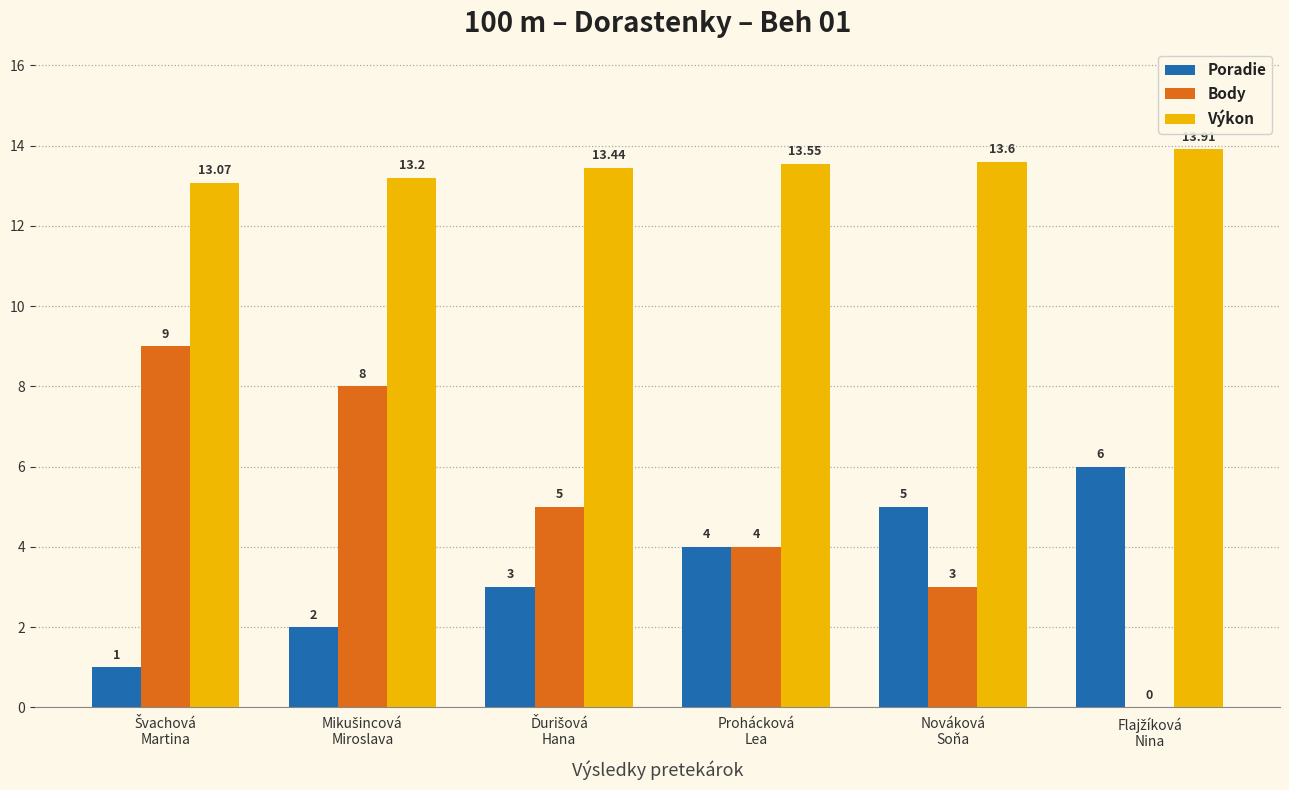

Which series has the largest total across all categories?

Výkon